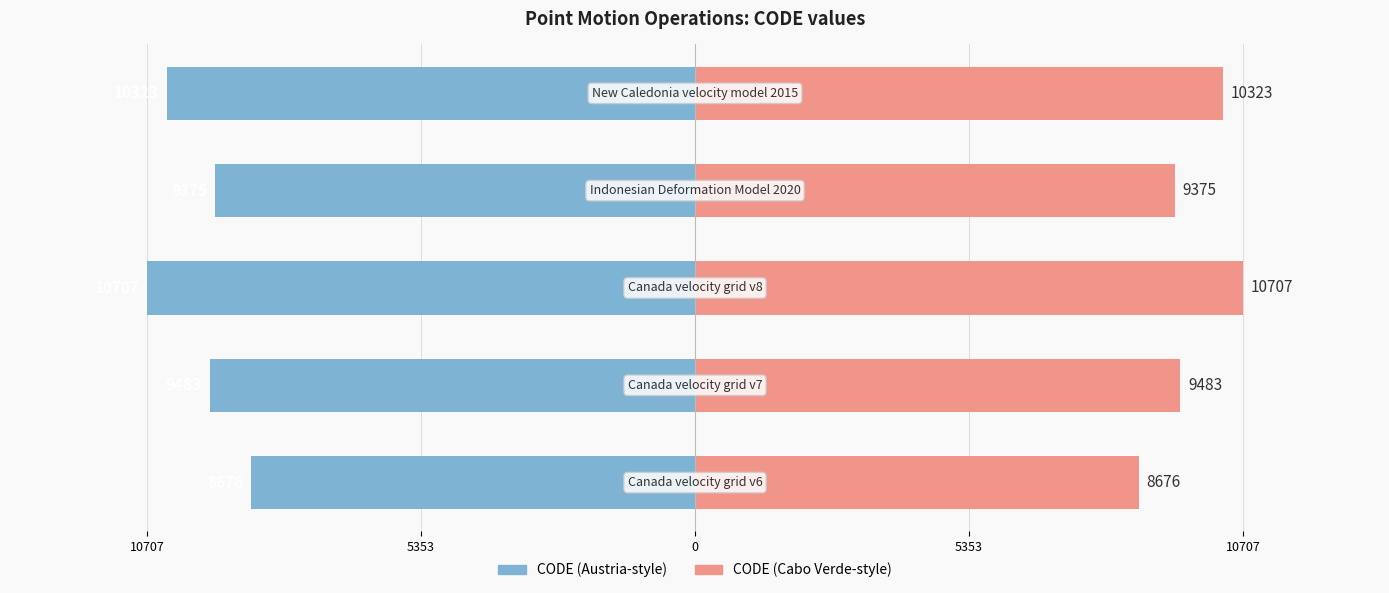

Are the bars horizontal?

Yes